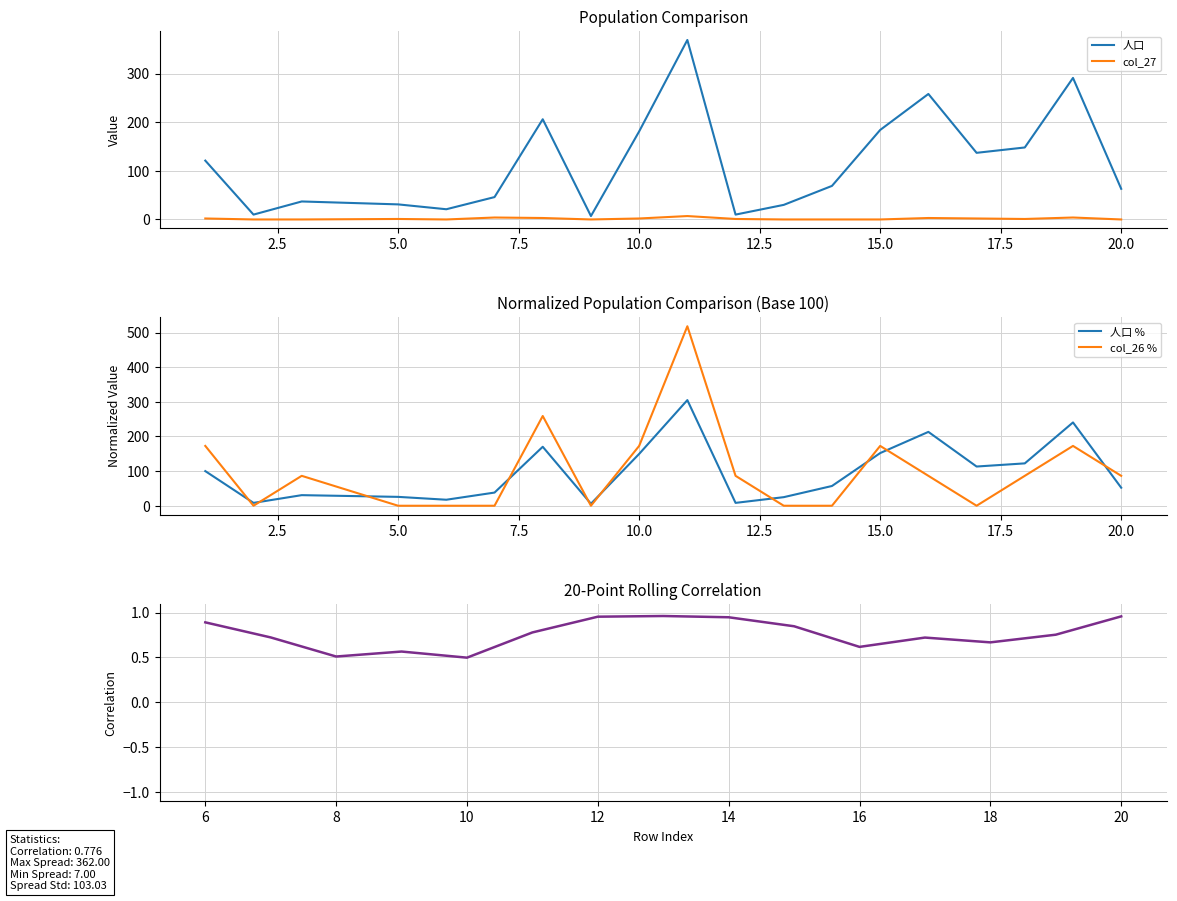

At which label does col_27 reach its peak?

11